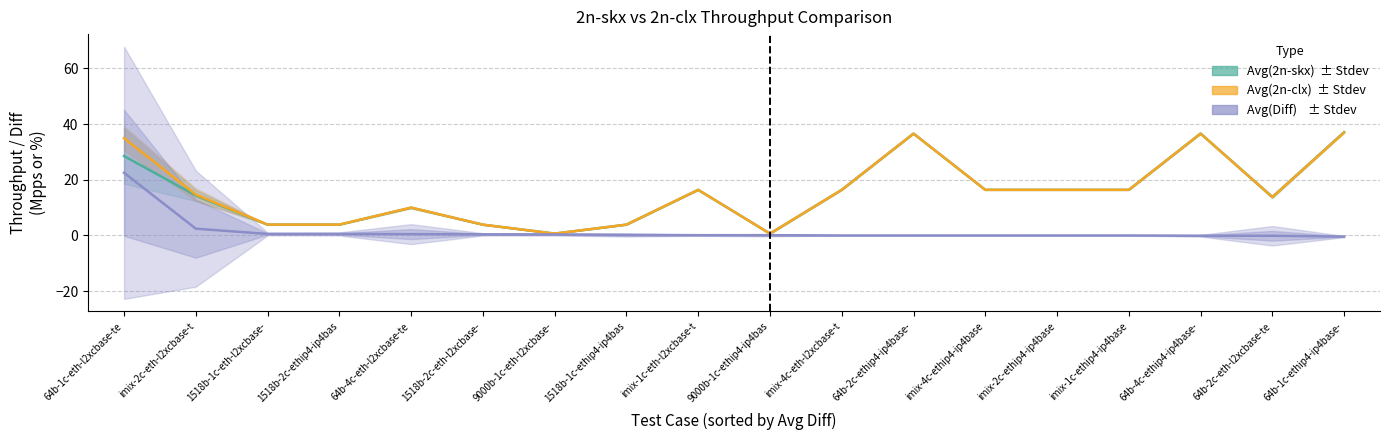

What is the difference between the second highest and second lowest values in the Stdev(2n-clx) series?

2.2